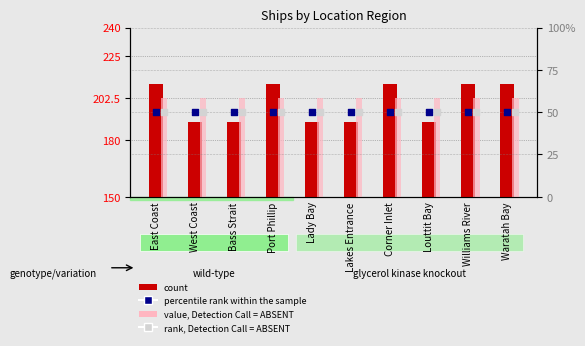

Which series has the largest total across all categories?

value, Detection Call = ABSENT